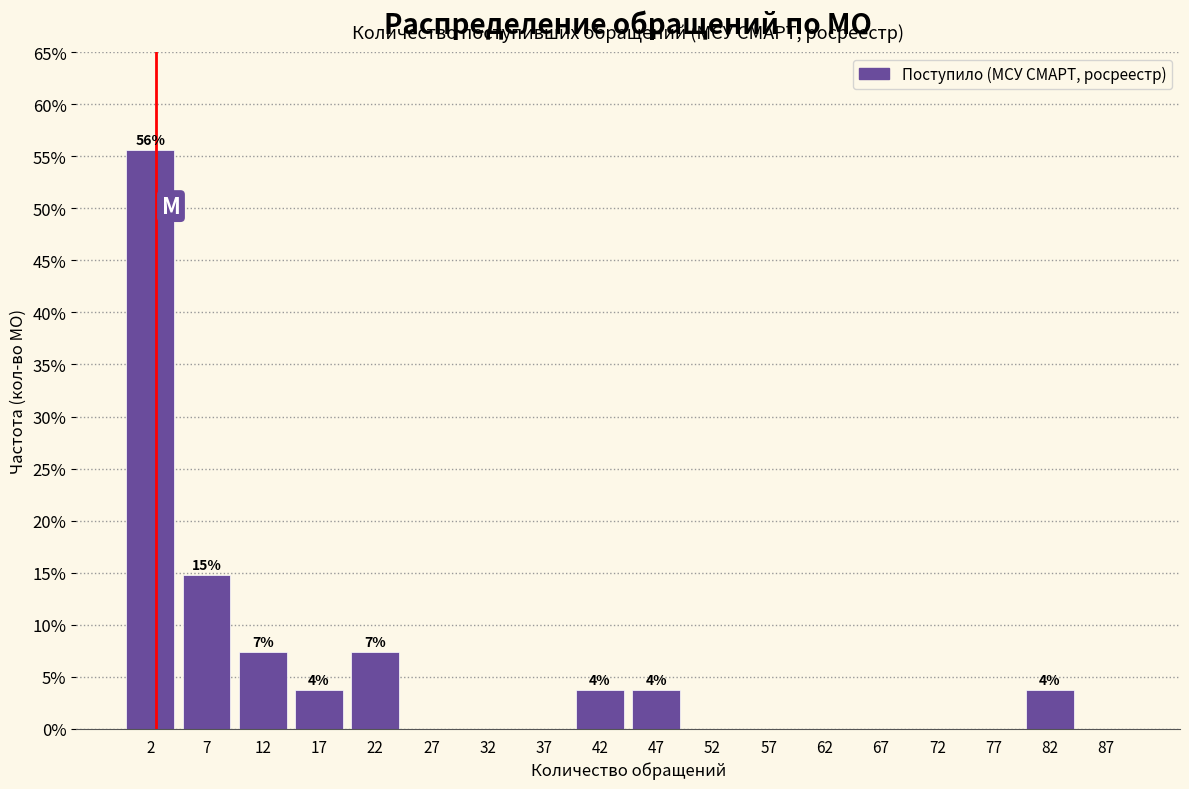

Which range on the x-axis has the tallest bar?

0 to 5